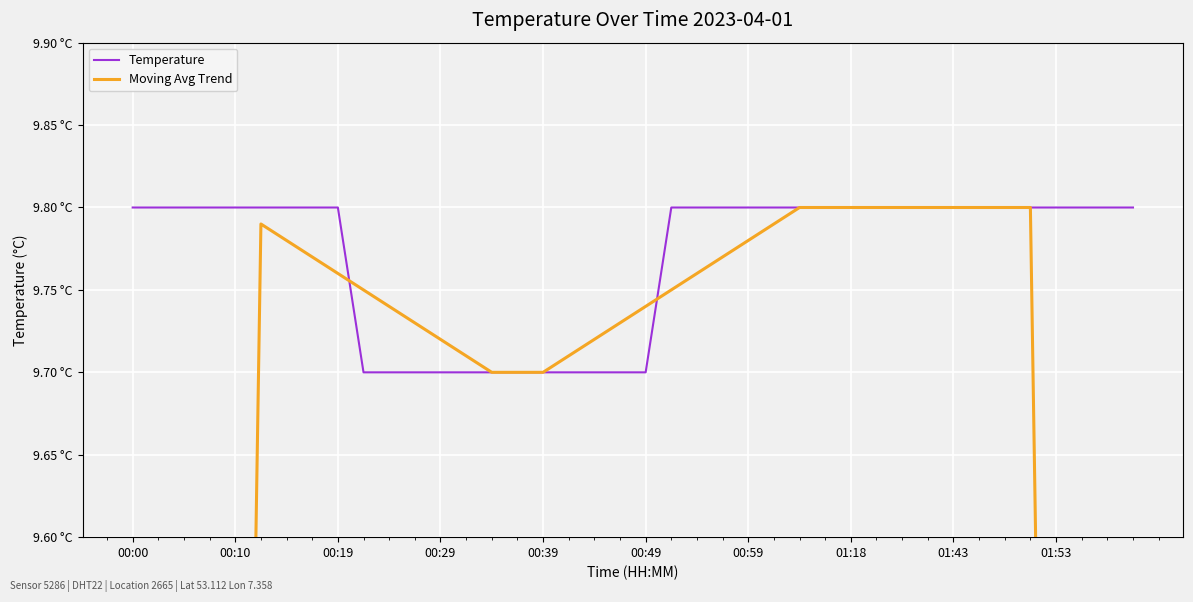

What is the maximum value for Moving Avg Trend?

9.8